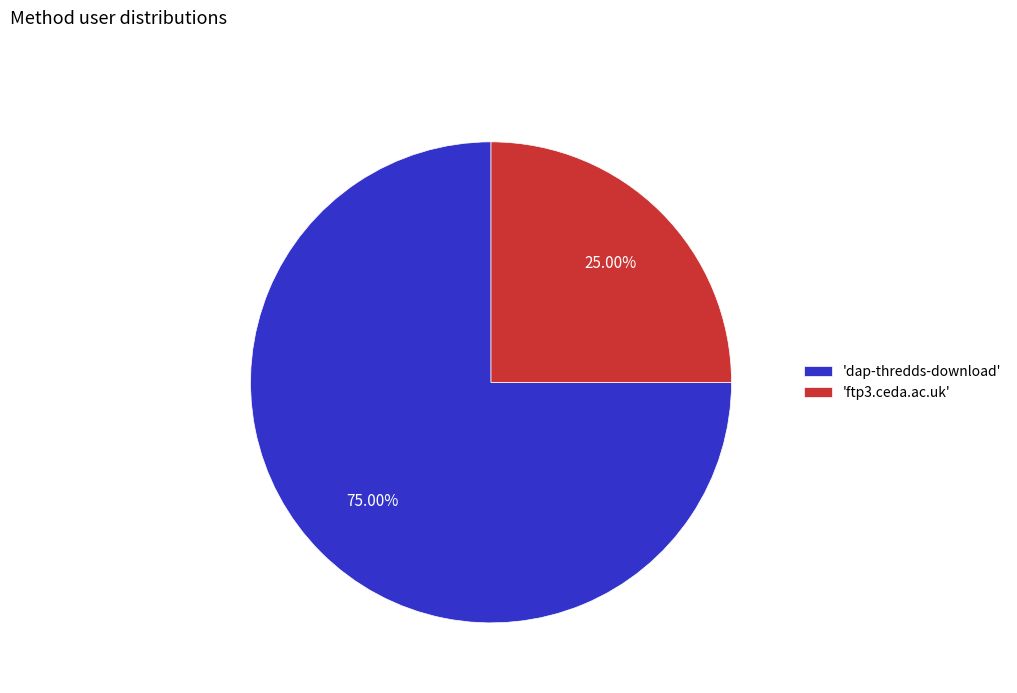

Which category has the biggest portion of the pie?

'dap-thredds-download'